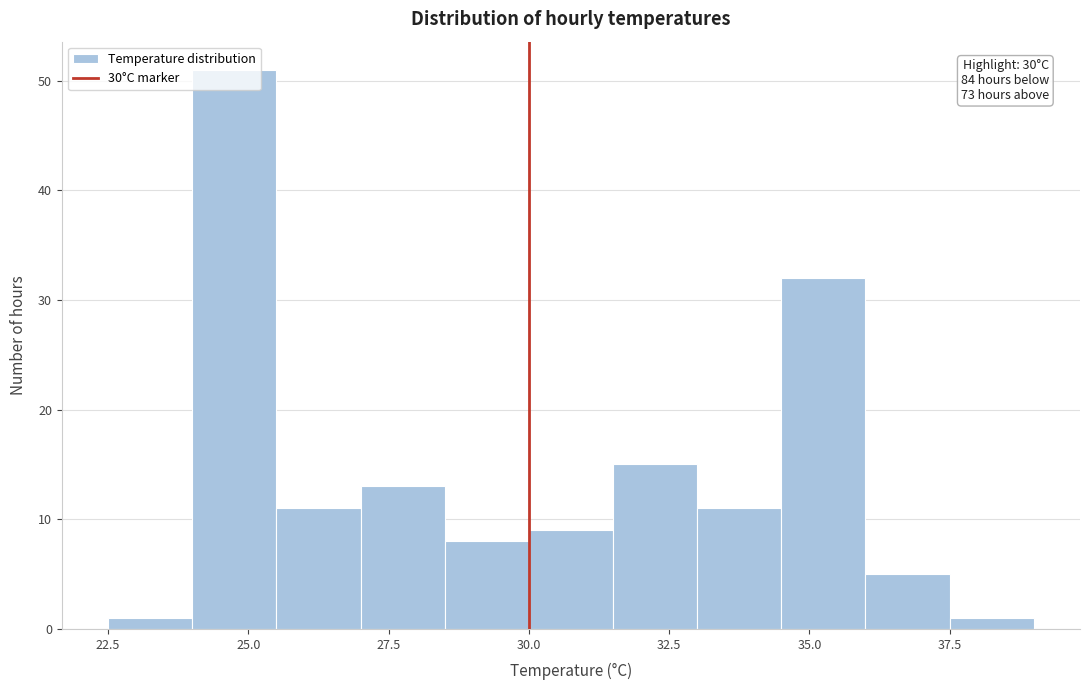

Read against the x-axis, roughly where is the centre of the tallest bar?

25.0